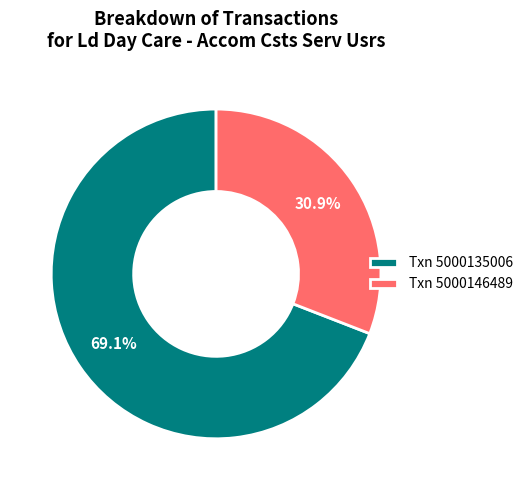

How many slices are in this pie chart?

2